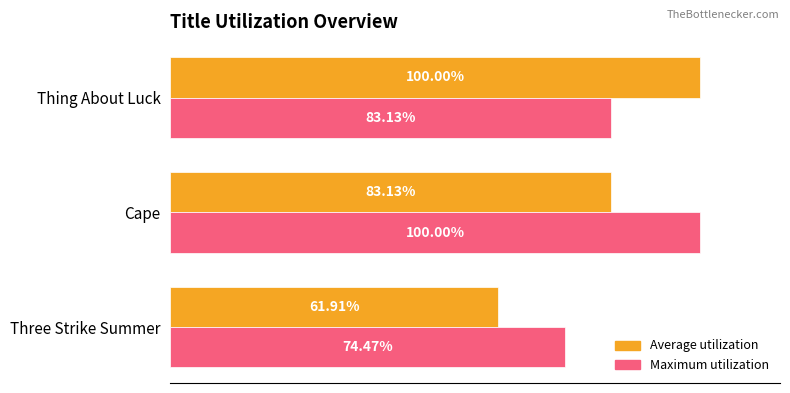

At which label does Maximum utilization reach its peak?

Cape